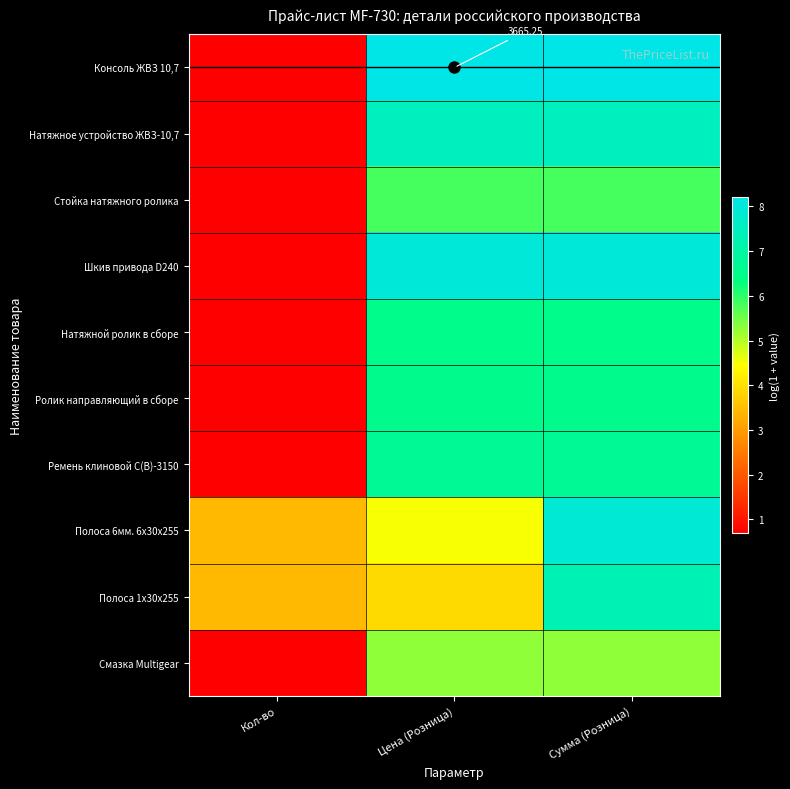

Rank the categories by Ролик направляющий в сборе value from lowest to highest.

Кол-во, Цена (Розница), Сумма (Розница)